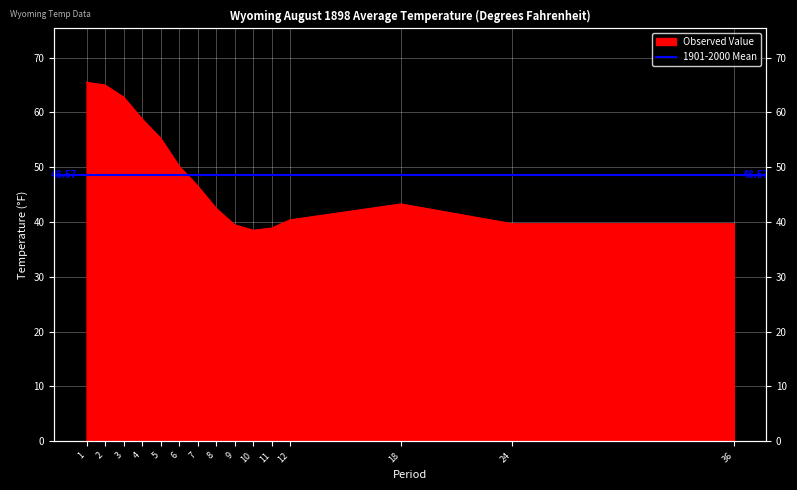

Where does the data first go above 43?

1